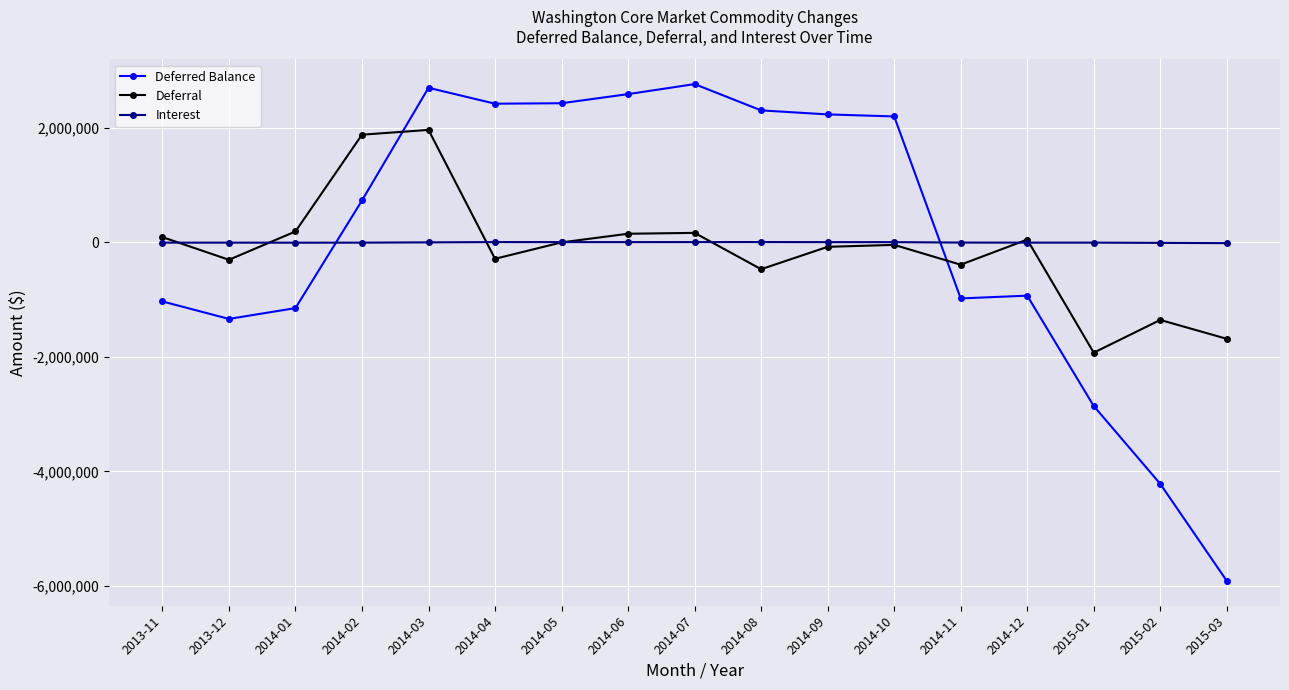

True or false: Interest has more than 1 interior local peaks.

True